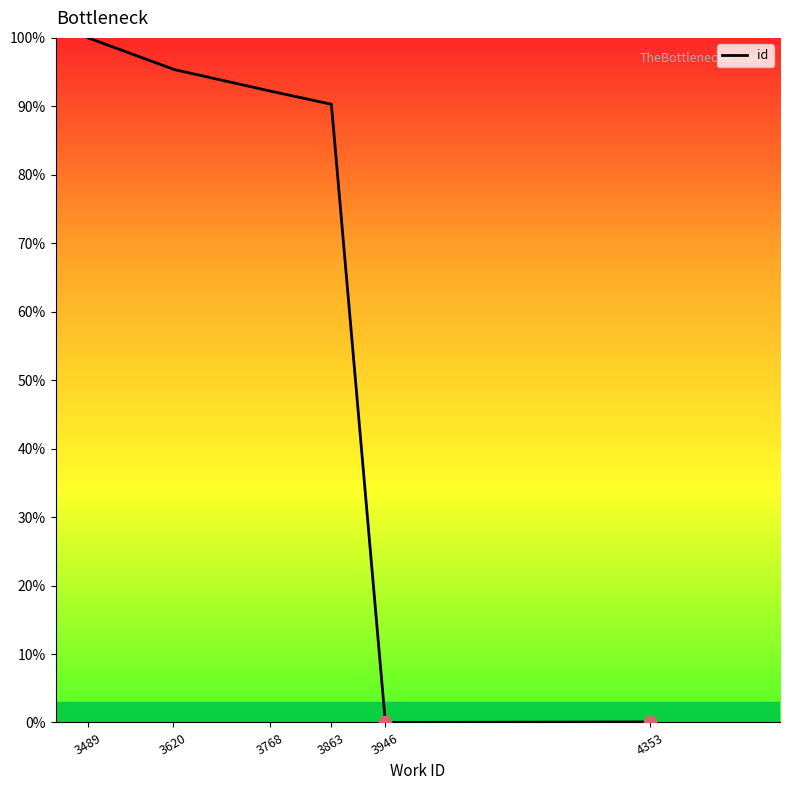

What is the change in value from 3946 to 4353?

+0.1